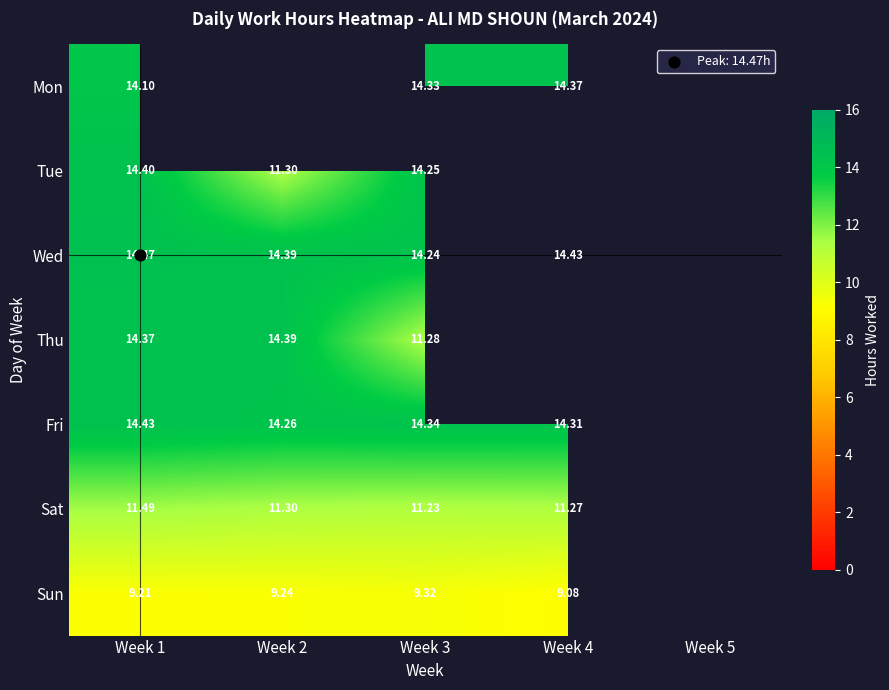

What is the difference between the highest and lowest values at Week 1?

5.3